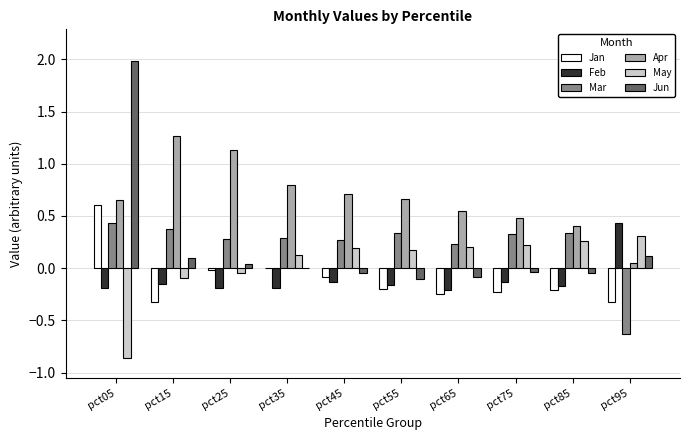

Which category has the highest value in the Feb series?

pct95